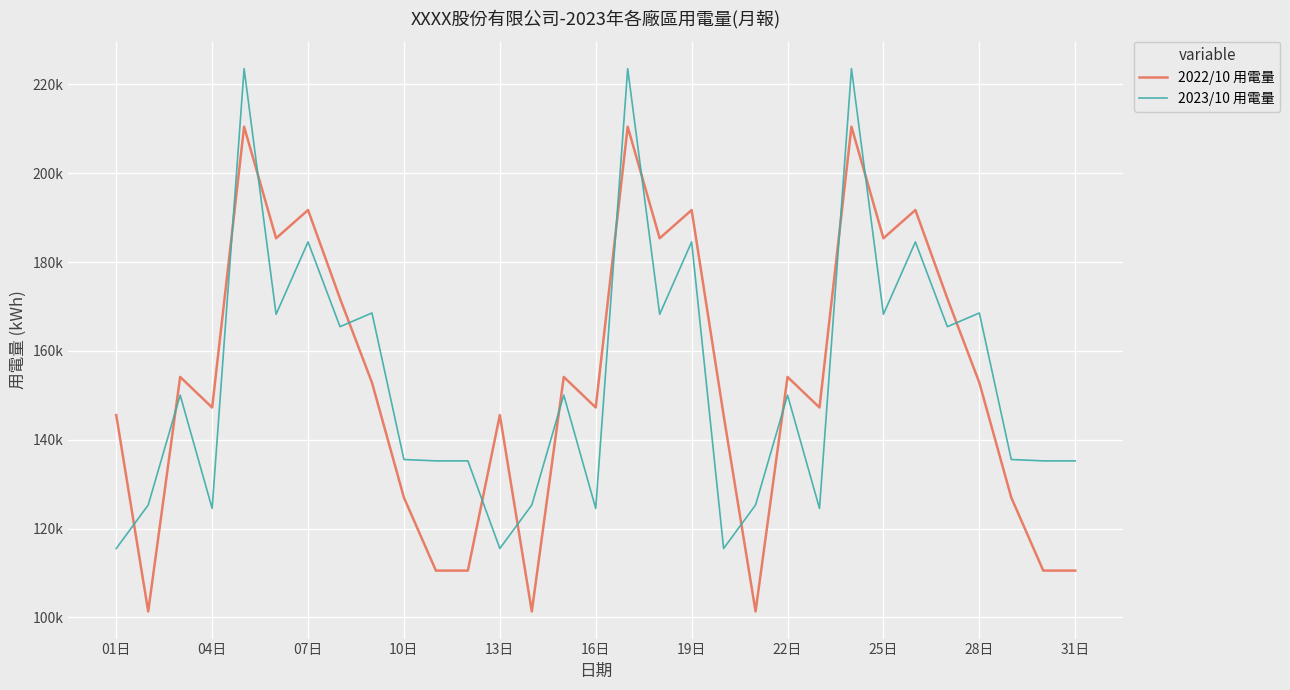

Does the chart have visible grid lines?

Yes